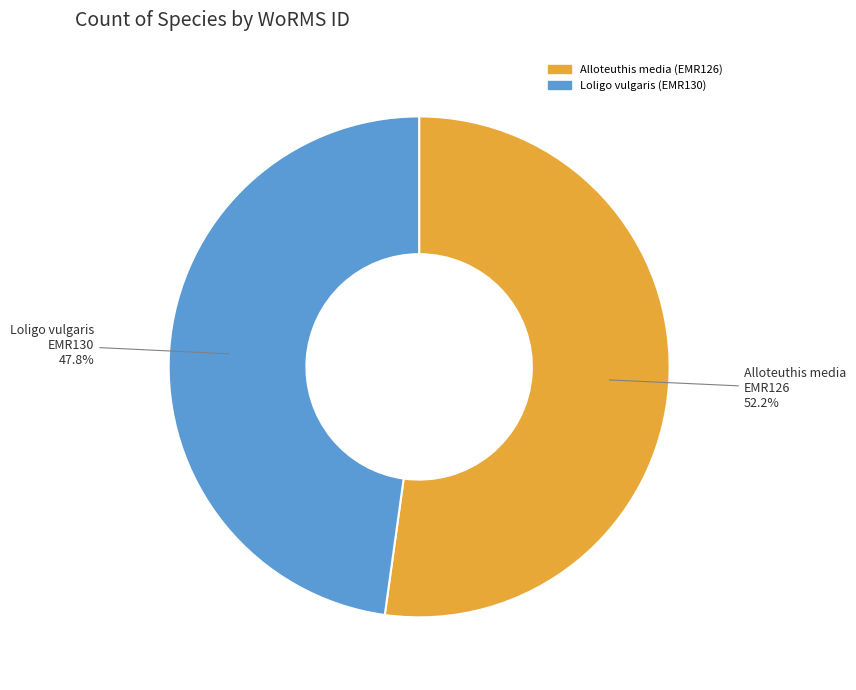

To the nearest percent, what percentage of the pie is Alloteuthis media?

52%